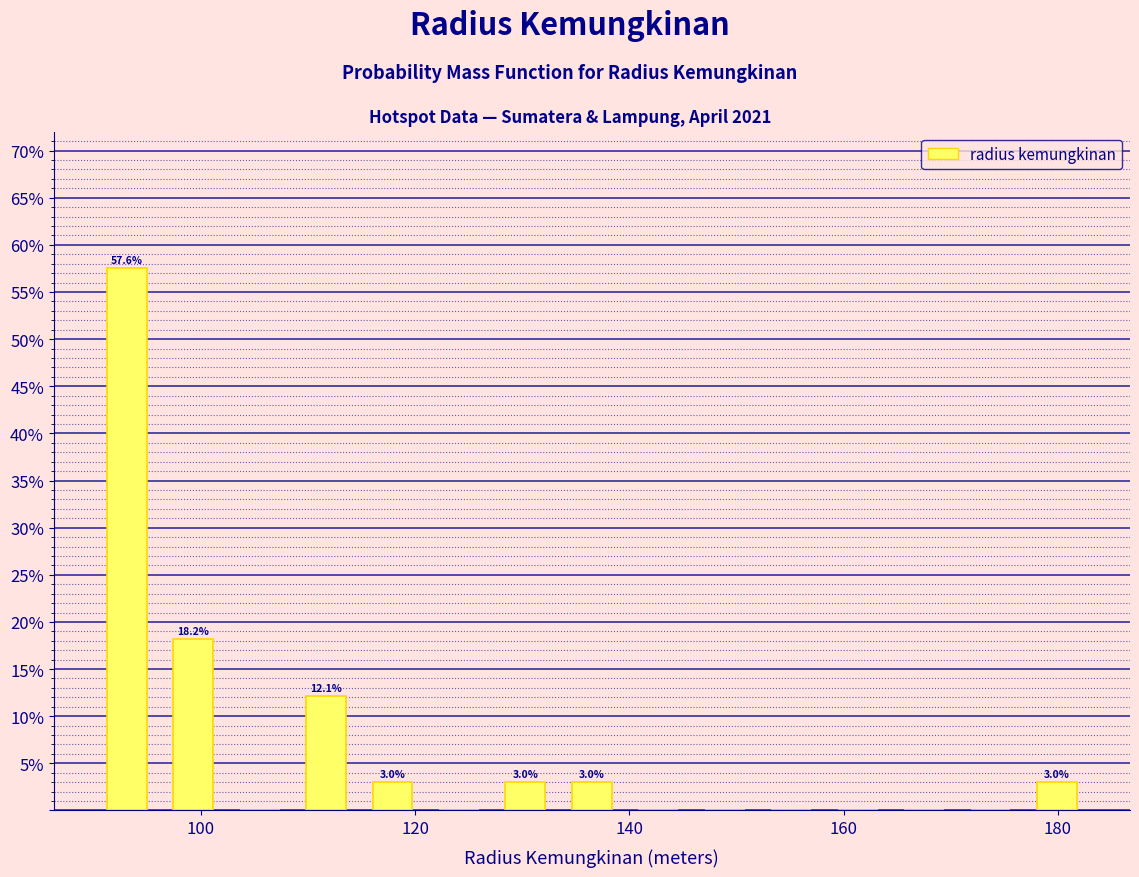

Around what value on the x-axis is the tallest bar? Give the approximate position of its centre, as read against the axis.

94